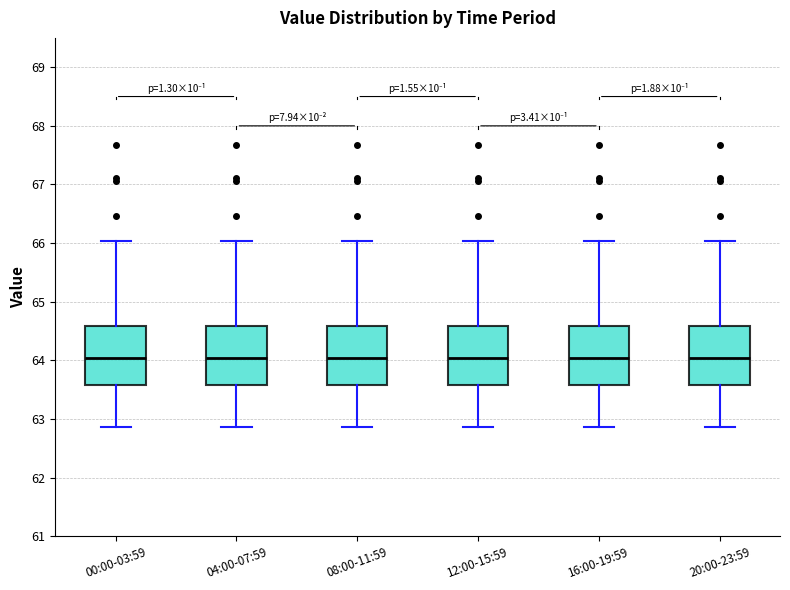

Reading left to right, transcribe this box plot: for each box, give where its median line is, the range the box spans, and where its two whiskers end, as read against the y-axis. The values are not printed on the chart, so give them approximately, as read against the axis.

00:00-03:59: median 64.0, box 63.6 to 64.6, whiskers 62.9 to 66.0
04:00-07:59: median 64.0, box 63.6 to 64.6, whiskers 62.9 to 66.0
08:00-11:59: median 64.0, box 63.6 to 64.6, whiskers 62.9 to 66.0
12:00-15:59: median 64.0, box 63.6 to 64.6, whiskers 62.9 to 66.0
16:00-19:59: median 64.0, box 63.6 to 64.6, whiskers 62.9 to 66.0
20:00-23:59: median 64.0, box 63.6 to 64.6, whiskers 62.9 to 66.0